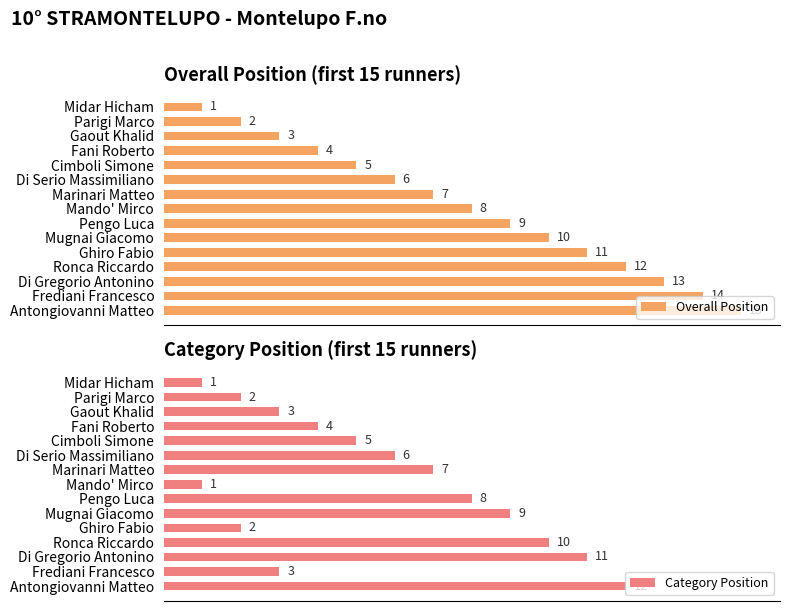

True or false: Overall Position has a value of 2 at 5.

False